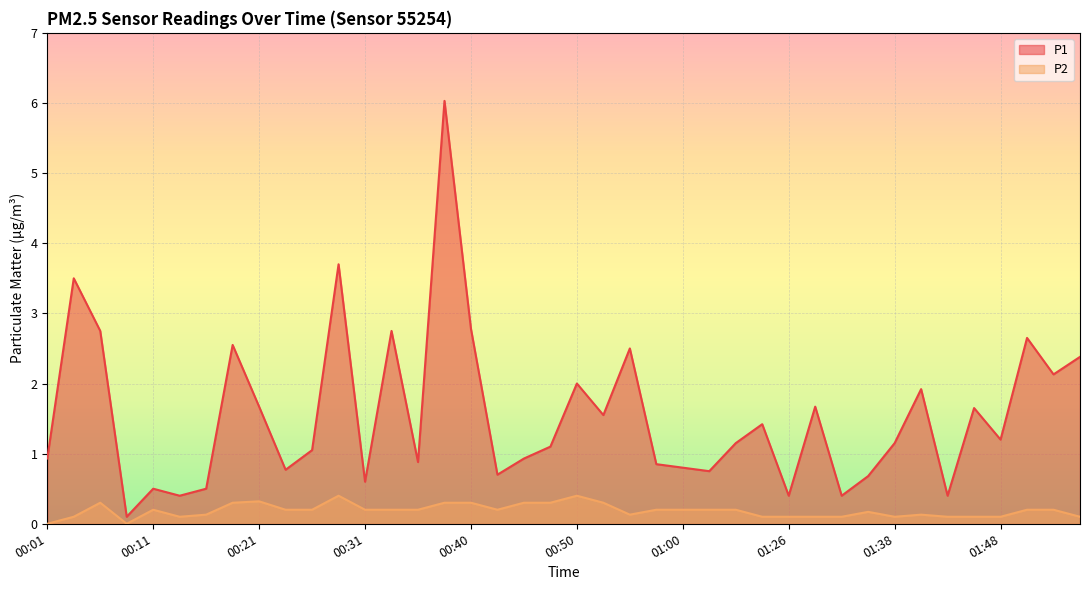

Which series has the widest spread of values?

P1